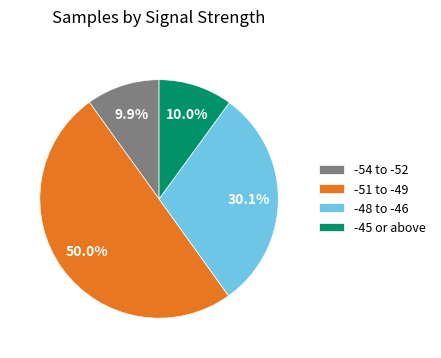

Which category has the biggest portion of the pie?

-51 to -49